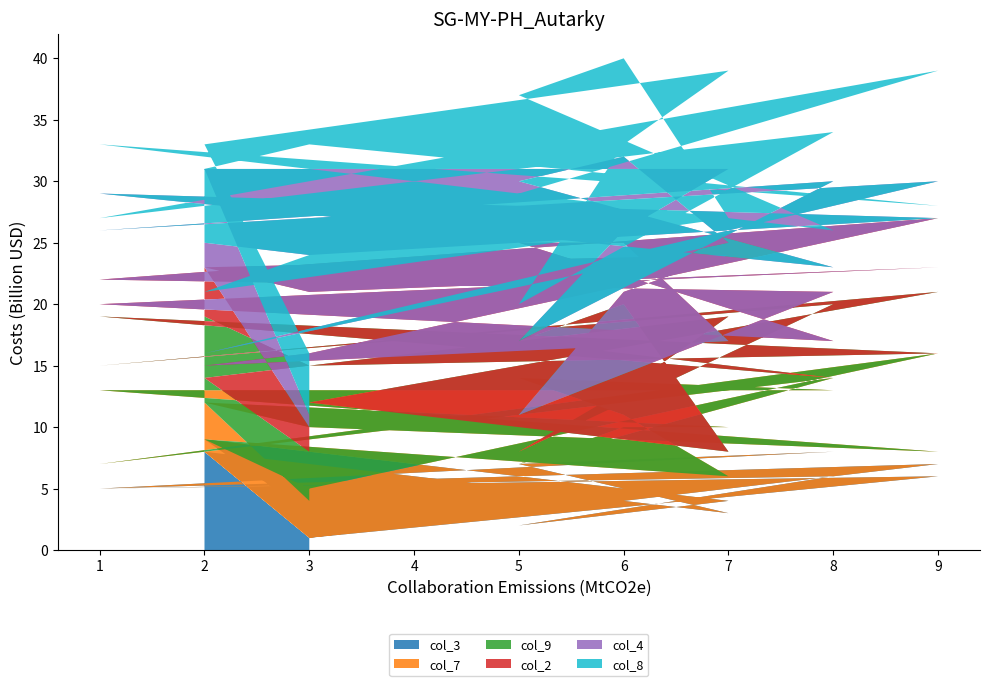

Reading left to right, list all the values displayed in this chart.

col_3: 8	1	6	5	8	7	5	3	8	1	7	5	6	2	3	4	9	3
col_7: 4	9	2	8	5	7	6	3	1	4	9	2	8	5	7	6	3	1
col_9: 7	5	8	6	1	3	9	2	4	7	5	8	6	1	3	9	2	4
col_2: 4	6	7	1	3	8	5	9	2	4	6	7	1	3	8	5	9	2
col_4: 2	3	4	9	6	5	7	8	1	2	3	4	9	6	5	7	8	1
col_8: 6	9	1	4	3	7	8	2	5	6	9	1	4	3	7	8	2	5